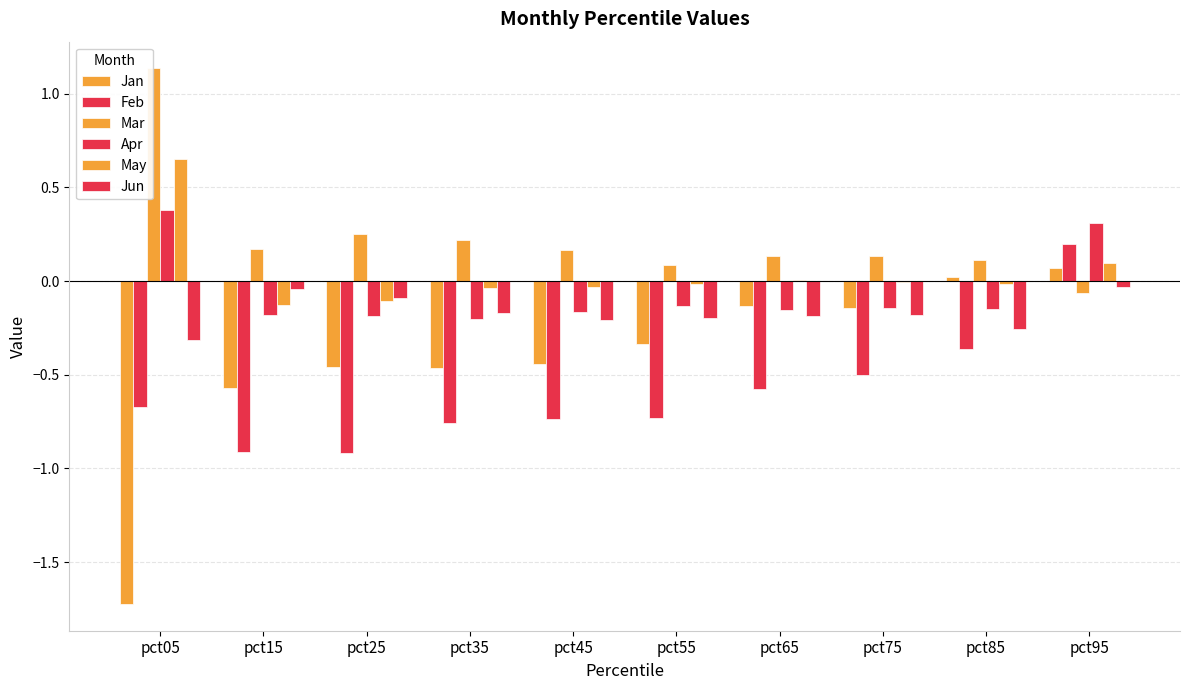

True or false: May has a value of -0.1 at pct35.

False